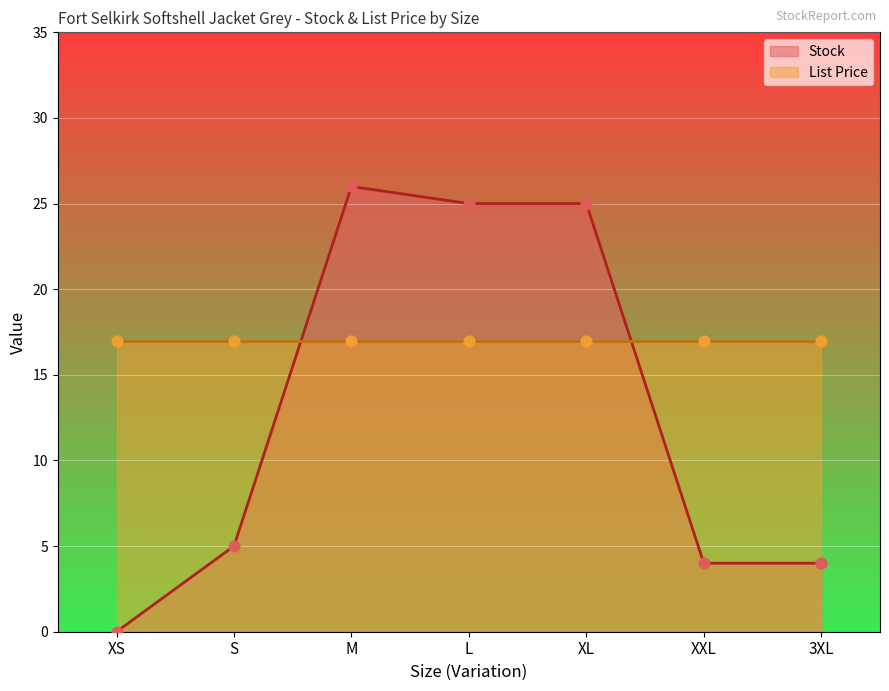

What is the ratio of the value at M to the value at XL?

1.0